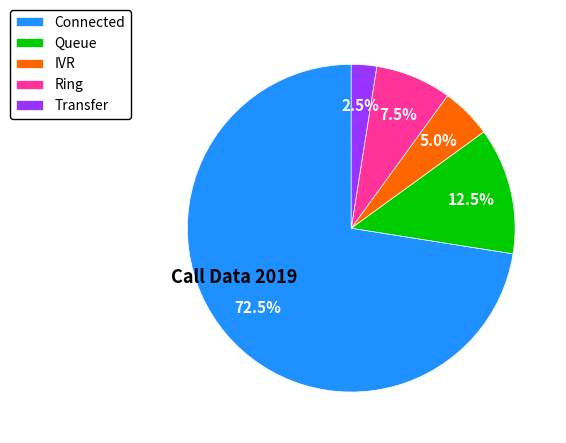

Between Ring and Connected, which is larger?

Connected